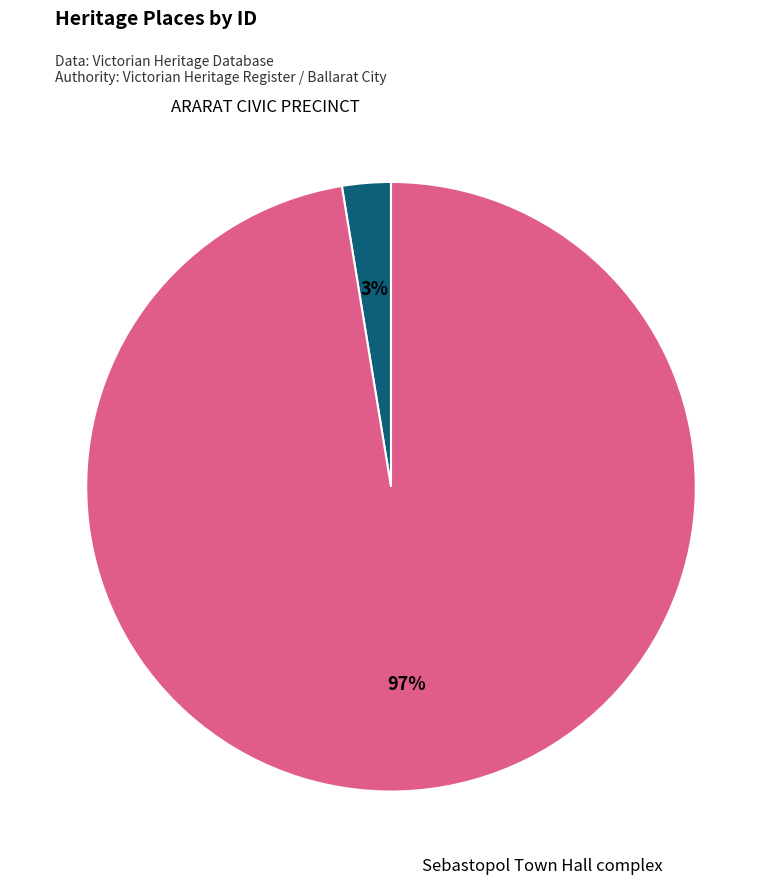

What percentage is the Sebastopol Town Hall complex slice, to the nearest percent?

97%